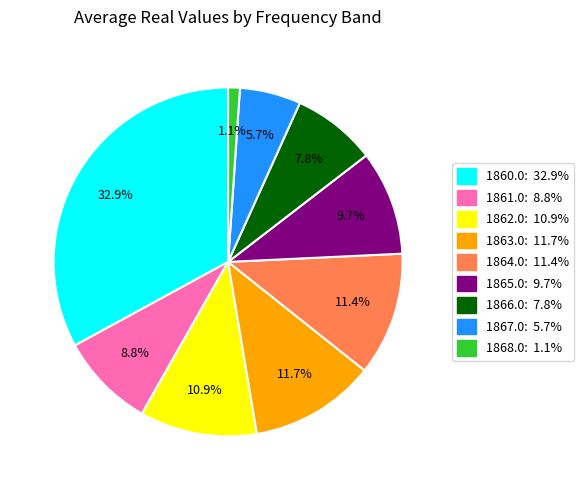

How many slices are in this pie chart?

9